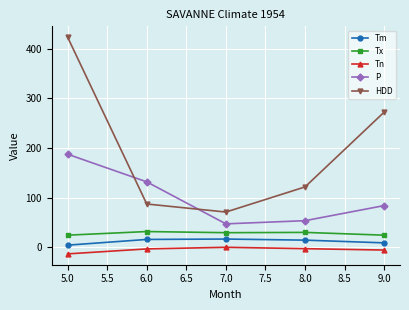

What is the average value of the HDD series?

195.1